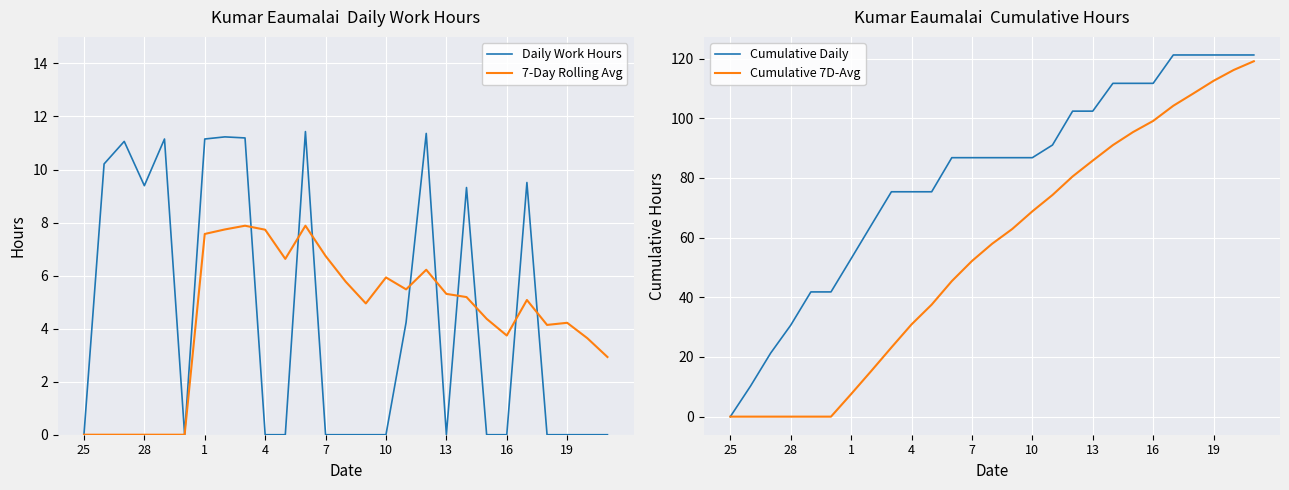

Count the number of categories in the chart.

27